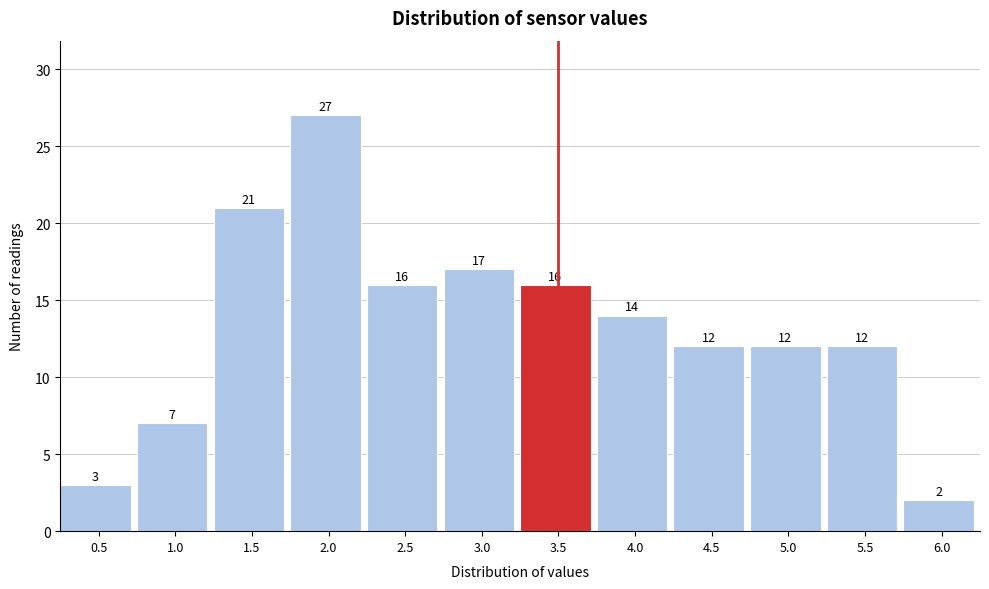

Reading left to right, what are all the values shown in this chart?

0.5=3	1.0=7	1.5=21	2.0=27	2.5=16	3.0=17	3.5=16	4.0=14	4.5=12	5.0=12	5.5=12	6.0=2